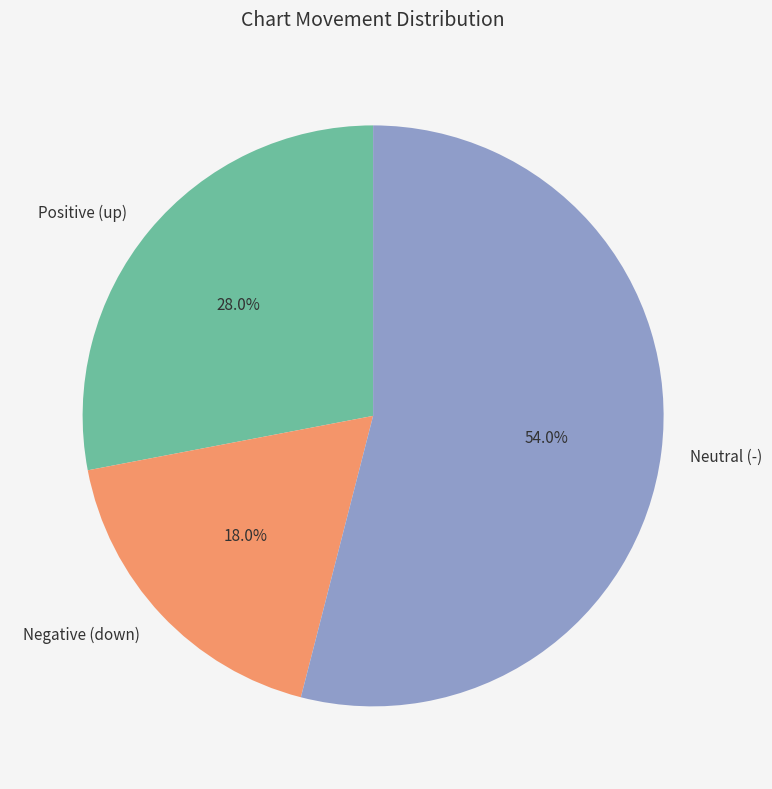

What is the largest slice in the pie chart?

Neutral (-)